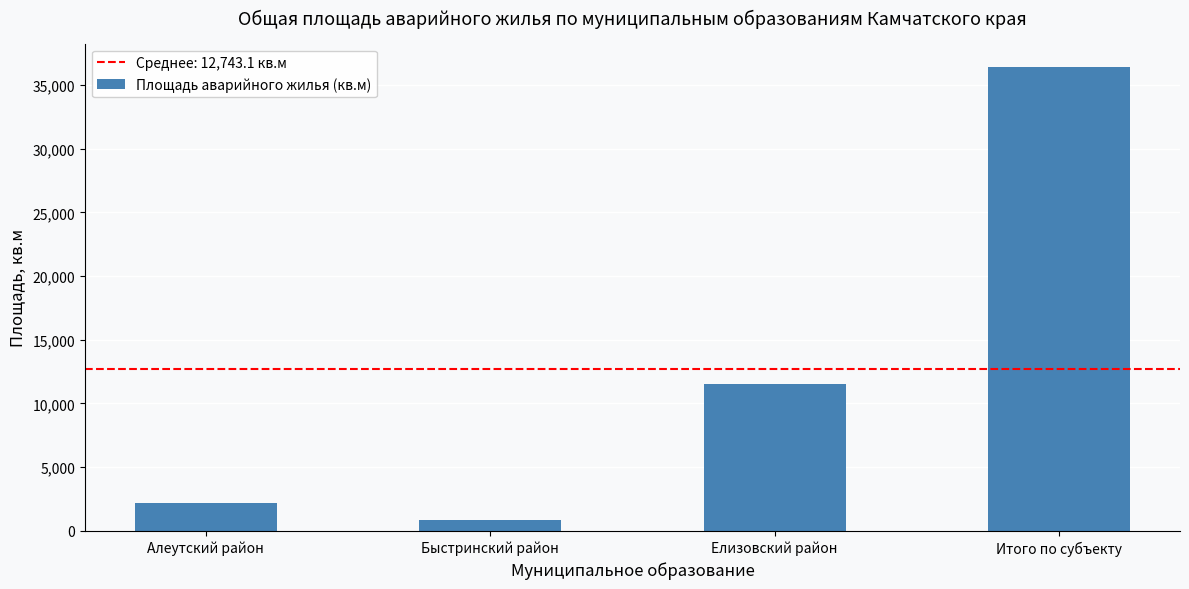

Where is the data nearest to the value 18639?

Елизовский район